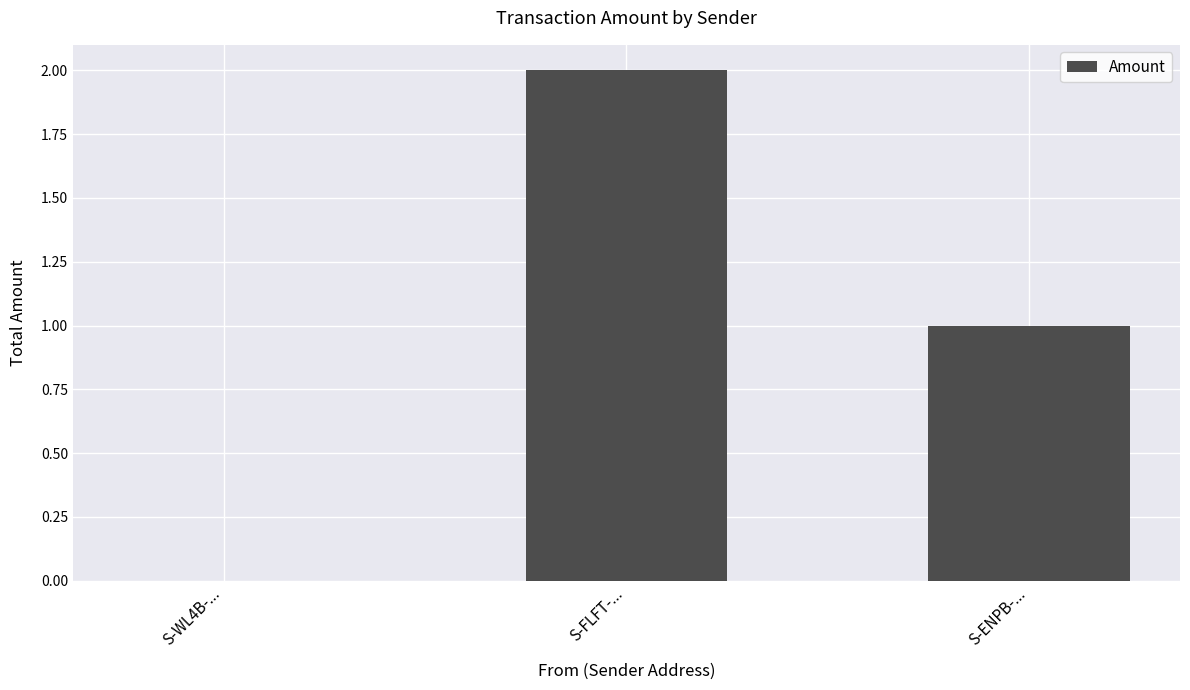

Are the bars horizontal?

No